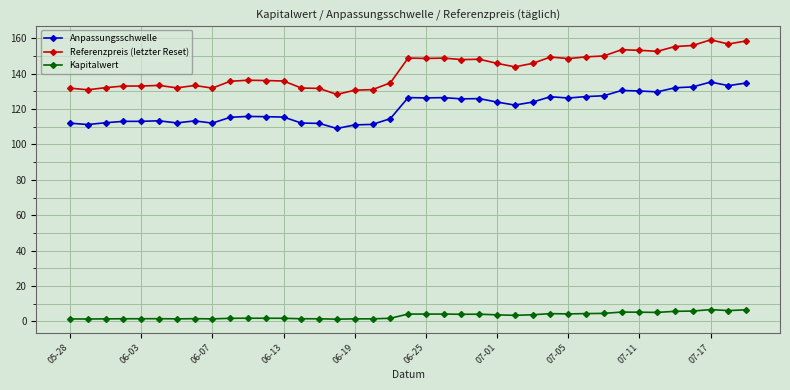

Is it true that Referenzpreis (letzter Reset) equals 47.4 at 06-07?

False